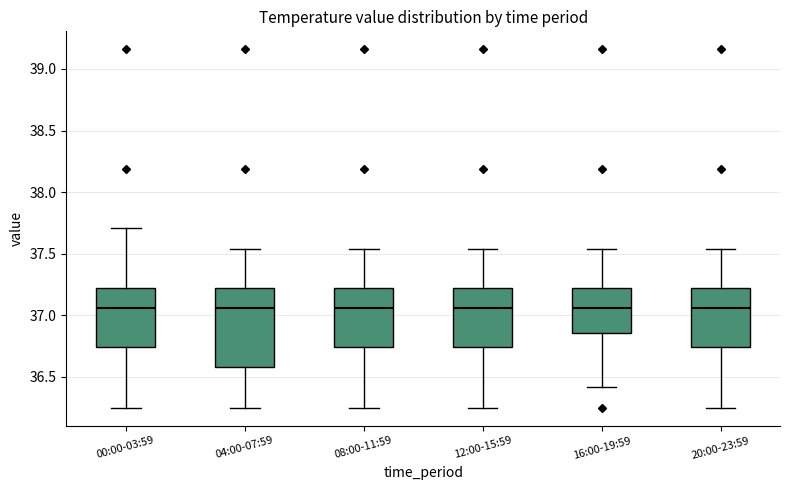

Reading left to right, read every box against the y-axis: the position of its median line, the range the box covers, and the ends of its whiskers. The values are not printed on the chart, so give them approximately, as read against the axis.

00:00-03:59: median 37.05, box 36.75 to 37.20, whiskers 36.25 to 37.70
04:00-07:59: median 37.05, box 36.60 to 37.20, whiskers 36.25 to 37.55
08:00-11:59: median 37.05, box 36.75 to 37.20, whiskers 36.25 to 37.55
12:00-15:59: median 37.05, box 36.75 to 37.20, whiskers 36.25 to 37.55
16:00-19:59: median 37.05, box 36.85 to 37.20, whiskers 36.40 to 37.55
20:00-23:59: median 37.05, box 36.75 to 37.20, whiskers 36.25 to 37.55